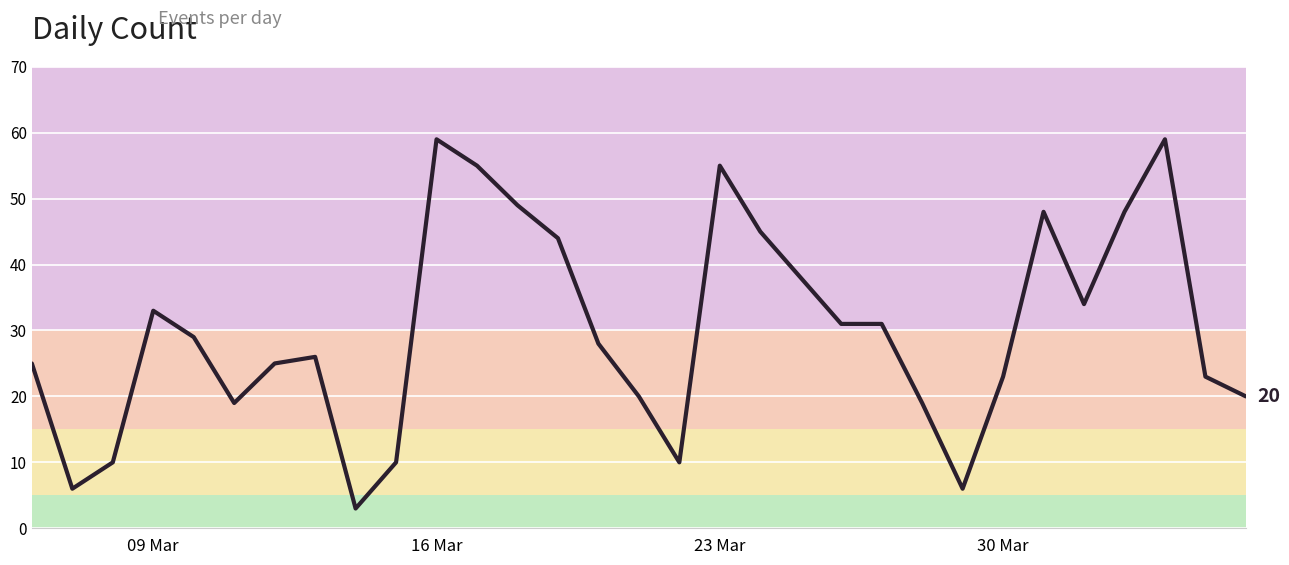

What is the maximum value shown in the chart?

59